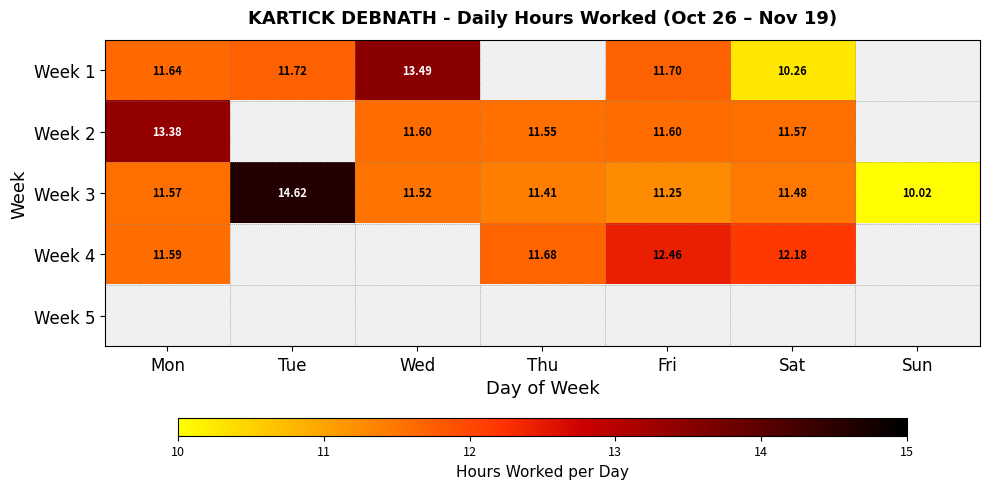

At which label is Week 3 closest to 12?

Mon